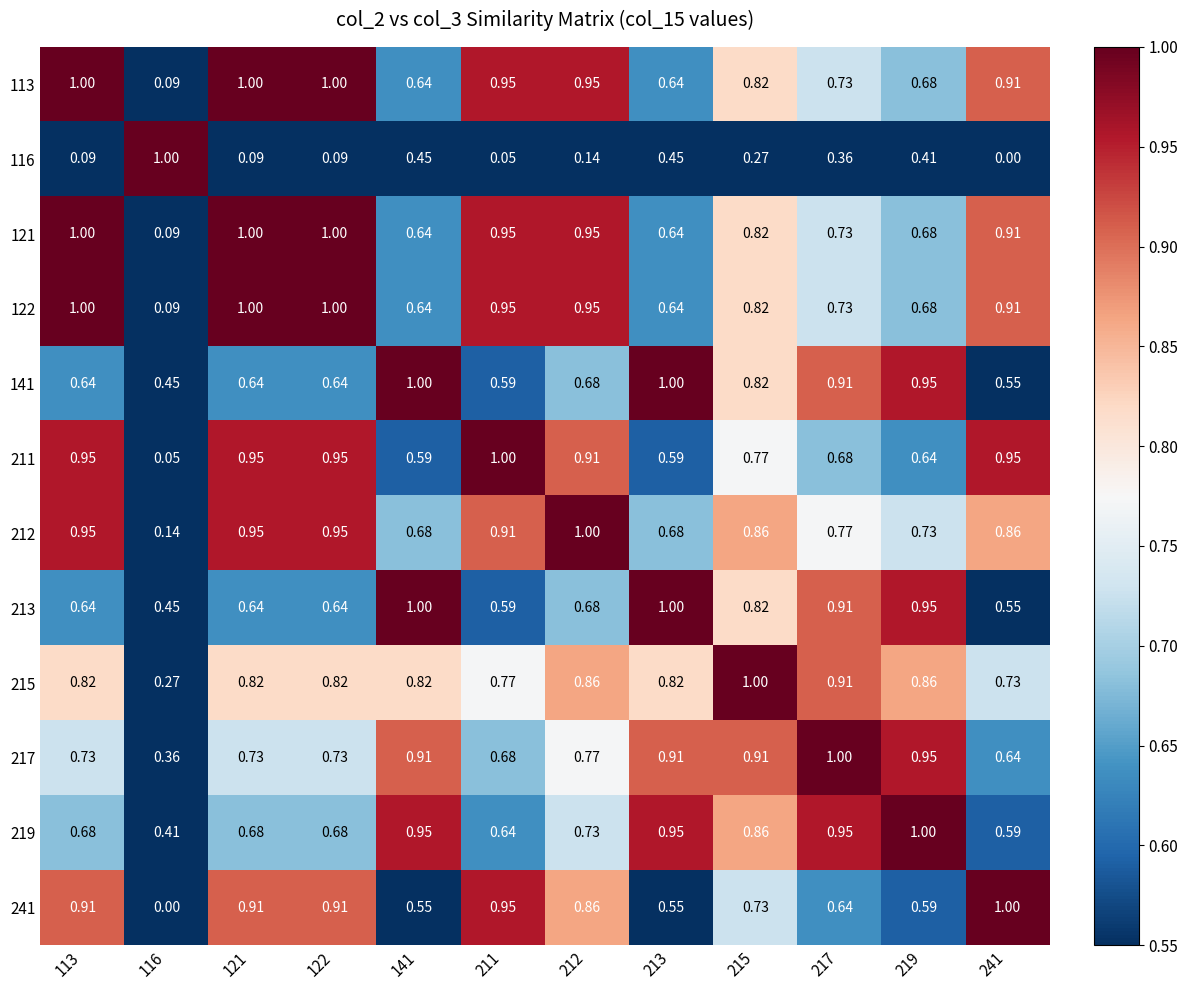

Is the value of 213 at 141 greater than the value of 211 at 116?

Yes